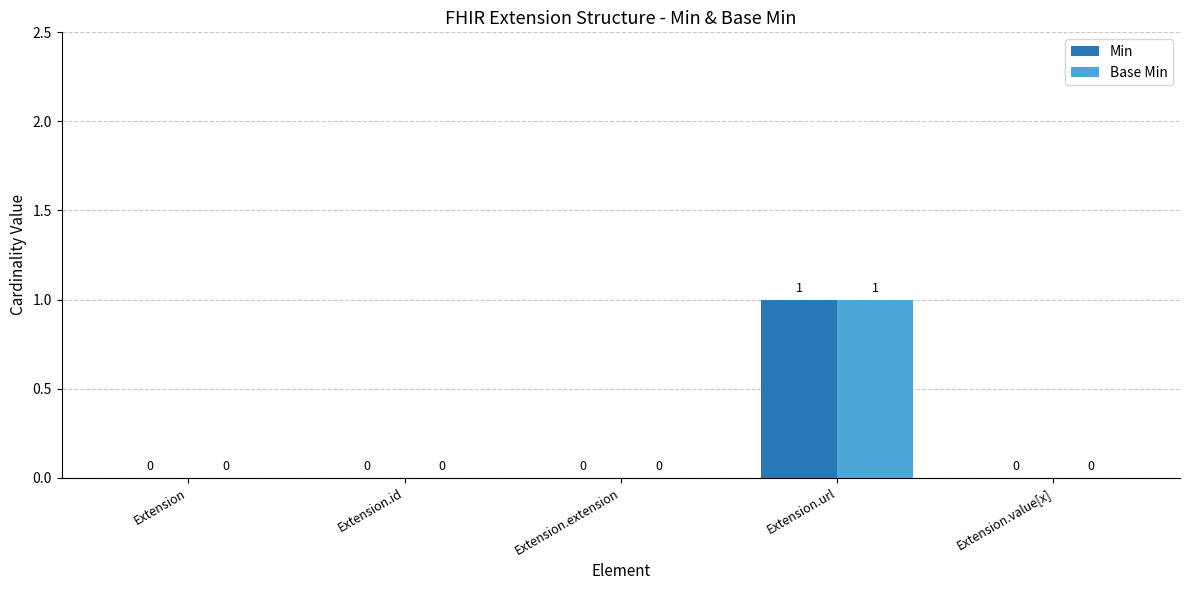

The value of Base Min at Extension.value[x] is 0. True or false?

True